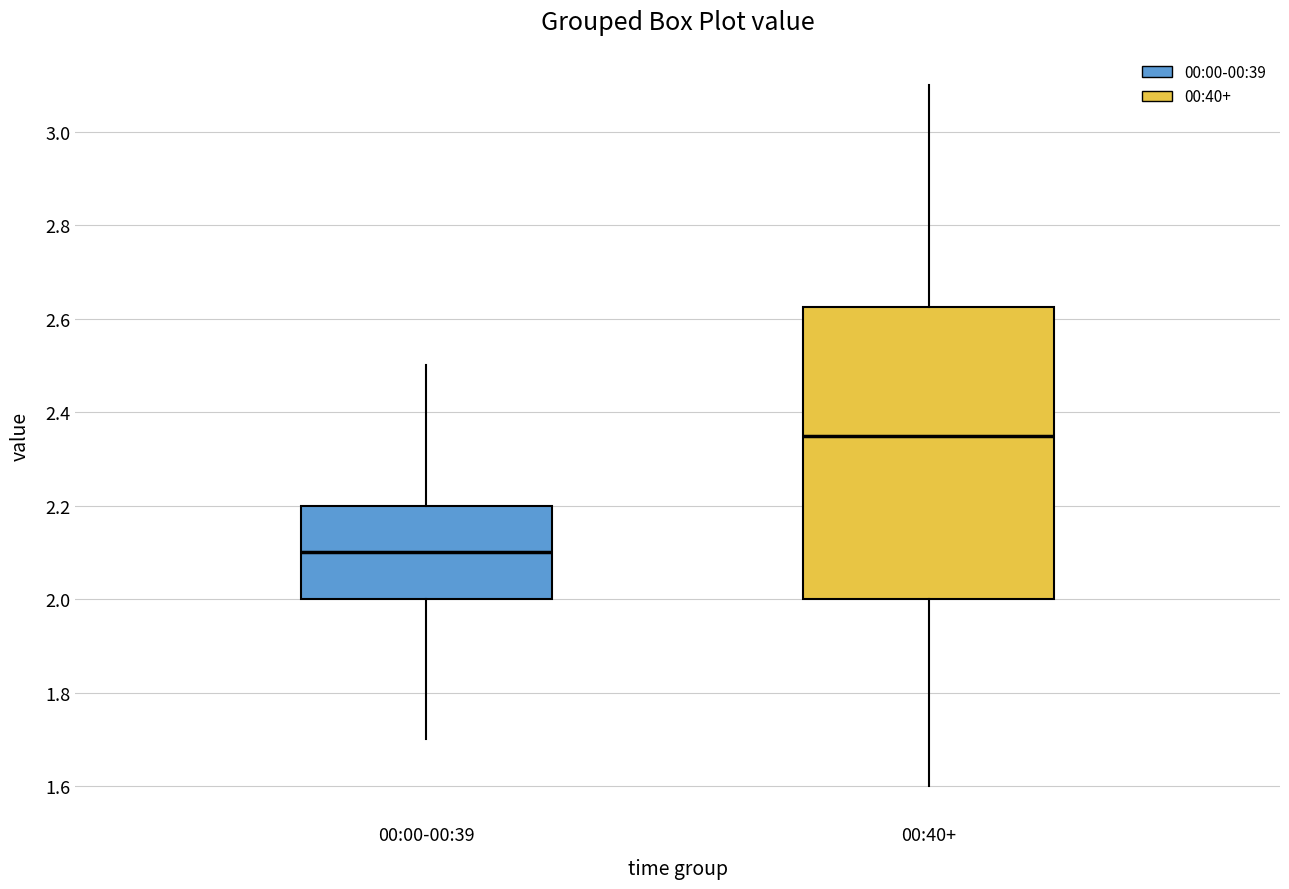

Reading left to right, read every box against the y-axis: the position of its median line, the range the box covers, and the ends of its whiskers. The values are not printed on the chart, so give them approximately, as read against the axis.

00:00-00:39: median 2.10, box 2.00 to 2.20, whiskers 1.70 to 2.50
00:40+: median 2.36, box 2.00 to 2.62, whiskers 1.60 to 3.10